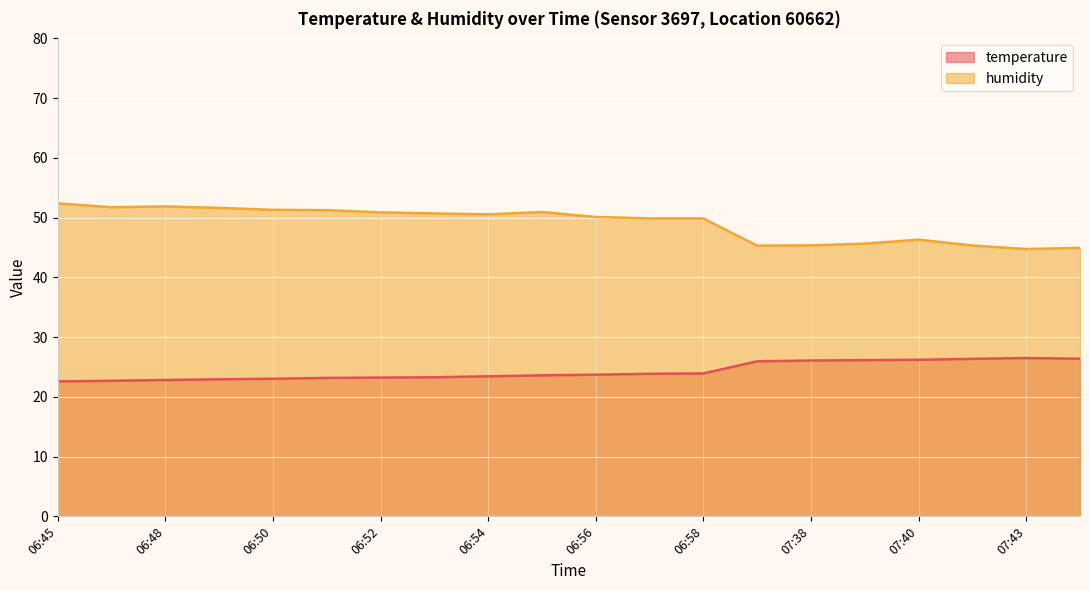

At which category does temperature reach its first local peak?

07:43